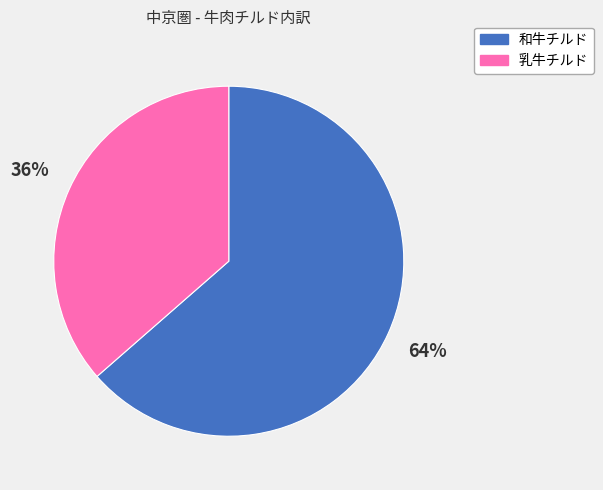

To the nearest percent, what portion does 乳牛チルド represent?

36%